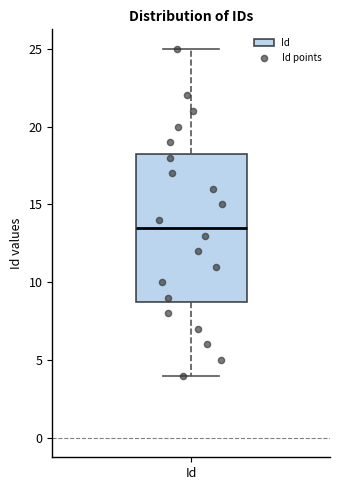

Transcribe this box plot: give where the median line is, the range the box spans, and where the two whiskers end, as read against the y-axis. The values are not printed on the chart, so give them approximately, as read against the axis.

median 13.5, box 9.0 to 18.5, whiskers 4.0 to 25.0